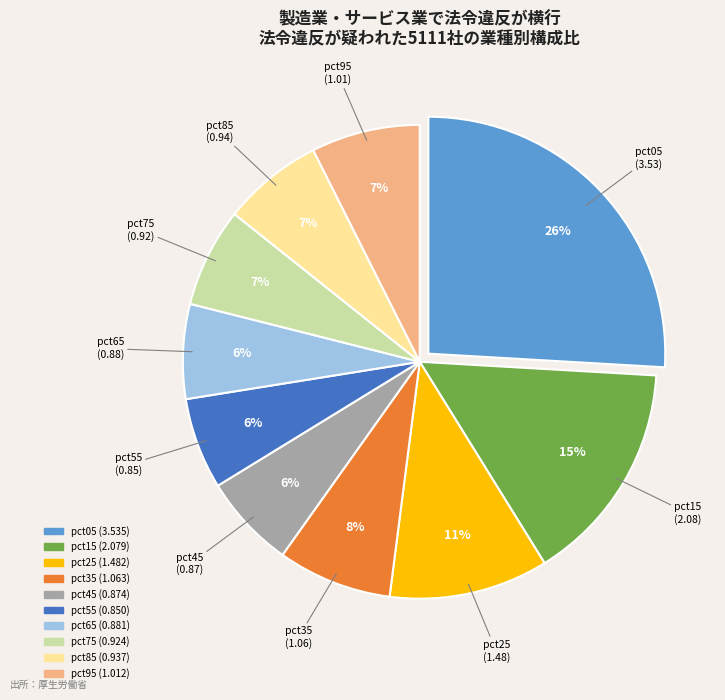

What percentage is the pct75 slice, to the nearest percent?

7%